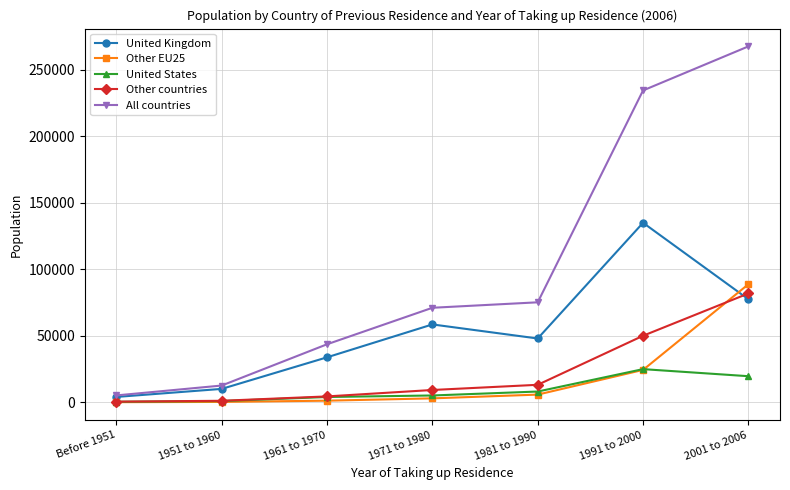

How many data points in United States are less than 5185?

3